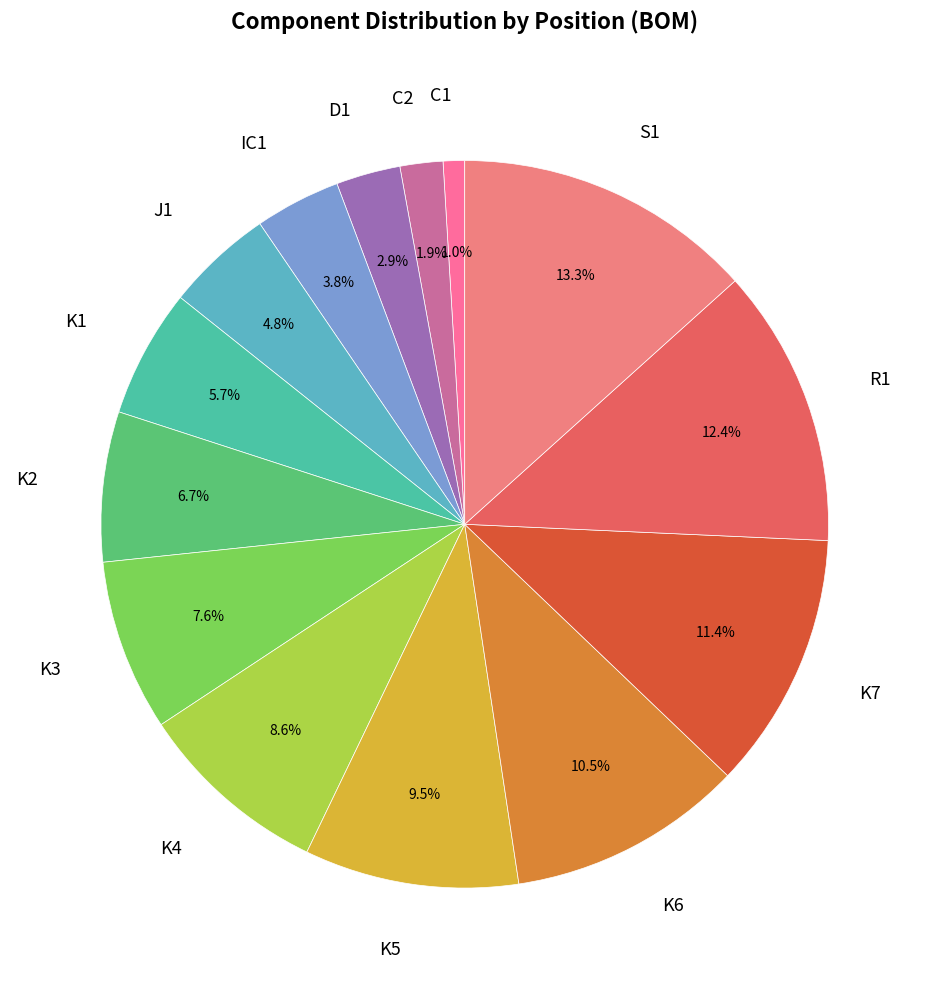

Which slice is the smallest?

C1